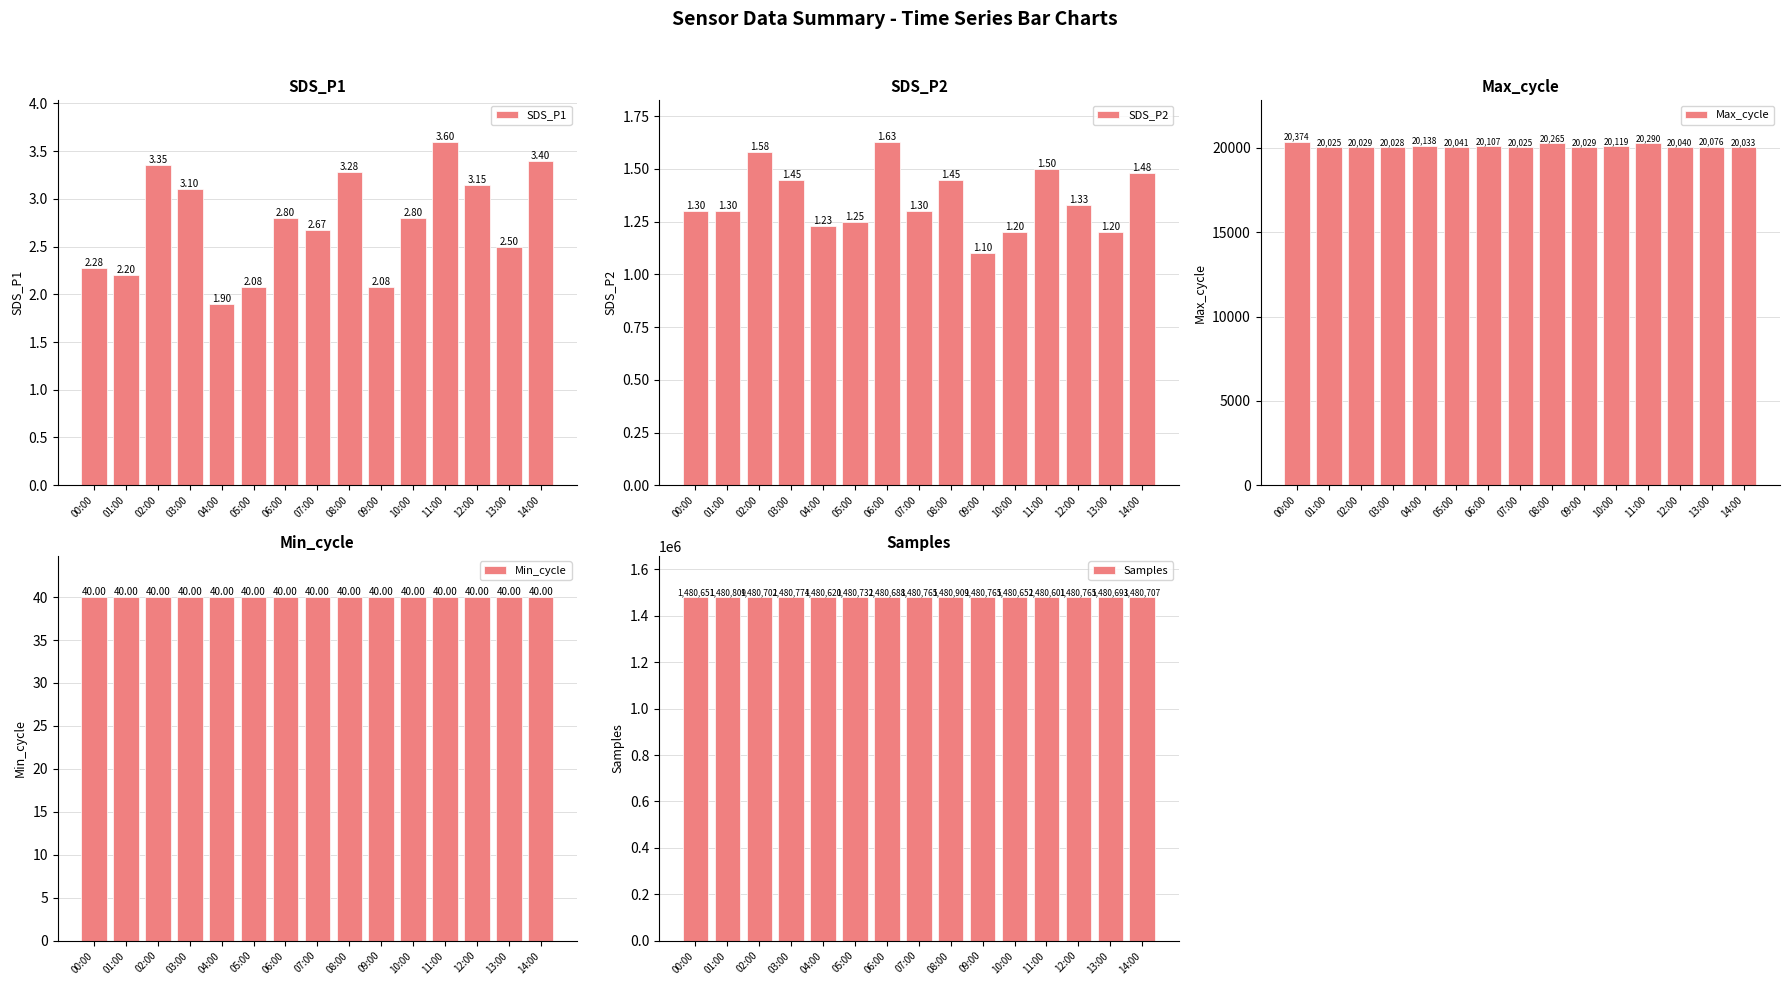

What is the sum of the Samples values at 11:00 and 08:00?

2961510